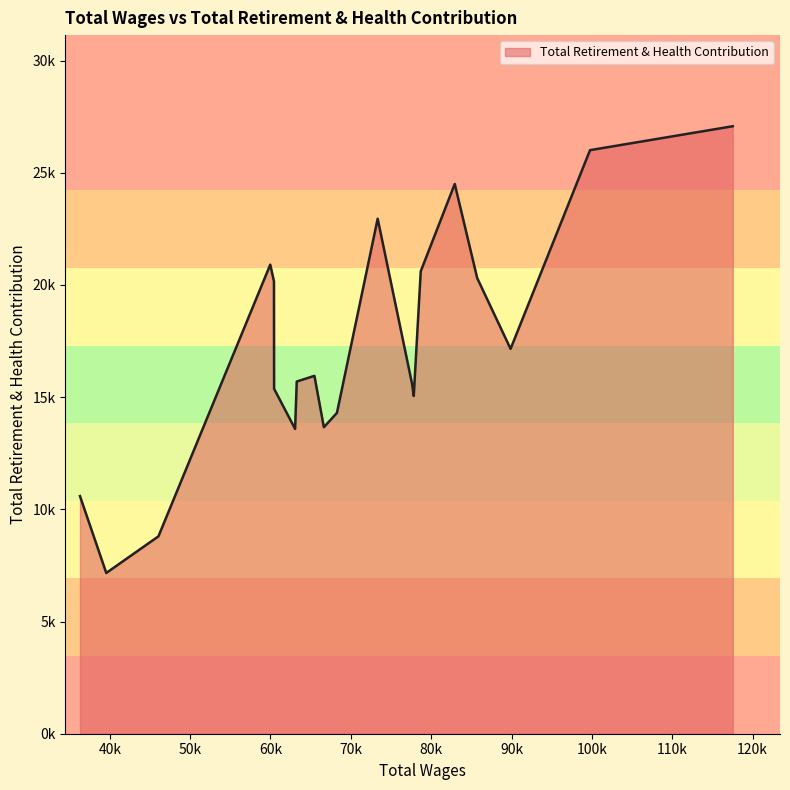

What is the maximum value shown in the chart?

27076